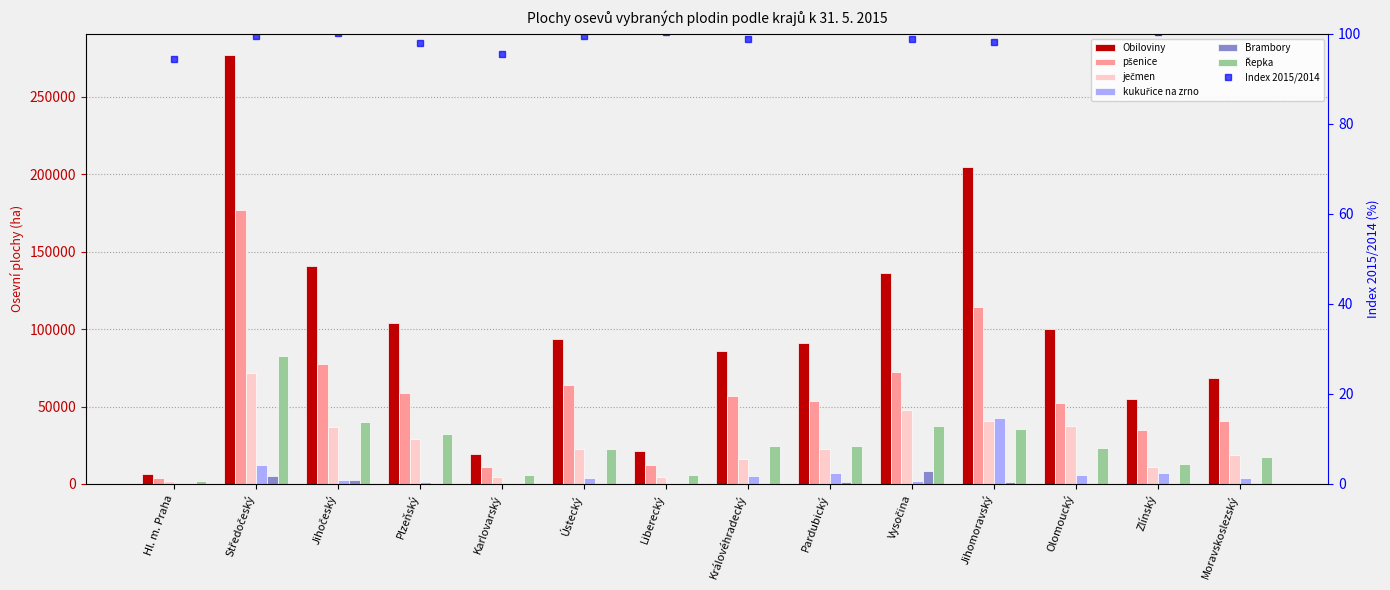

What is the value of the ječmen bar at the 1st from the left?

1788.9